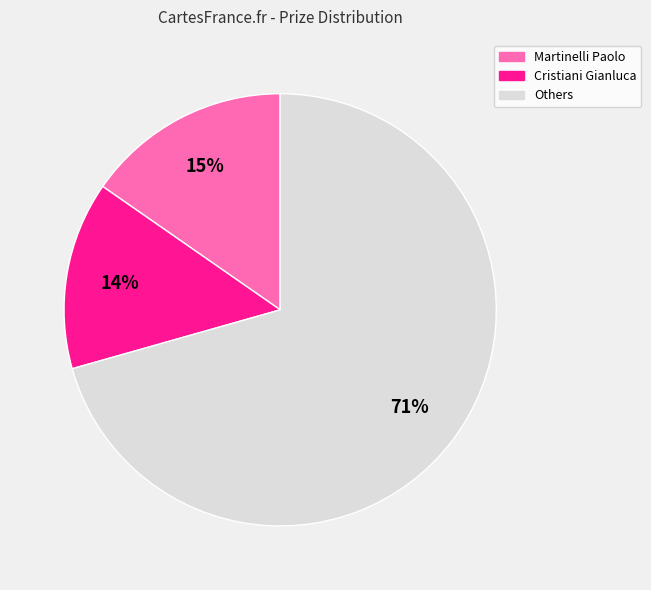

To the nearest percent, what is the average slice percentage?

33%